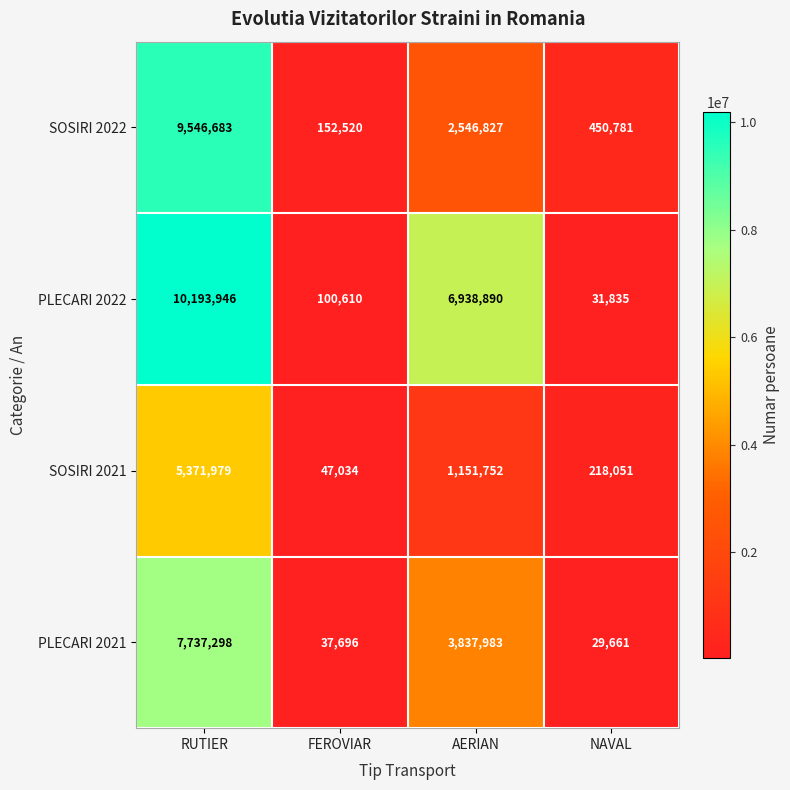

Is it true that PLECARI 2021 equals 60658 at FEROVIAR?

False